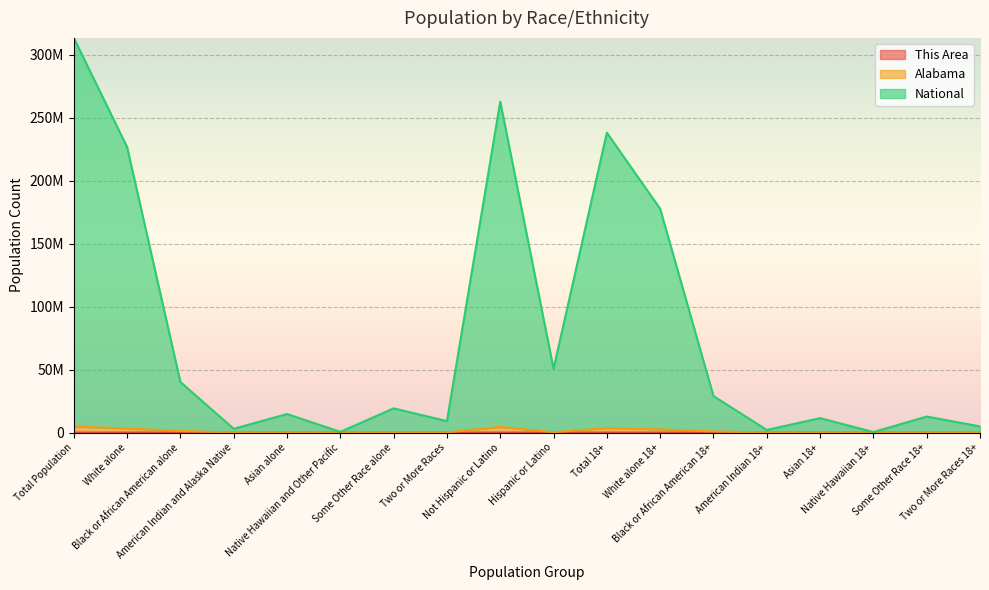

Reading left to right, extract all data points from this chart.

This Area: 5050	3522	1323	71	11	5	24	94	4993	57	3768	2708	944	52	9	3	11	41
Alabama: 4784786	3278916	1252634	28289	53606	3062	96934	71345	4599127	185659	3651045	2579621	907722	21088	40690	2128	61482	38314
National: 313530324	226832181	40181953	2960537	14727858	543075	19204302	9080418	262867071	50663253	238215116	177714537	28995725	2064964	11463306	384537	12713056	4878991